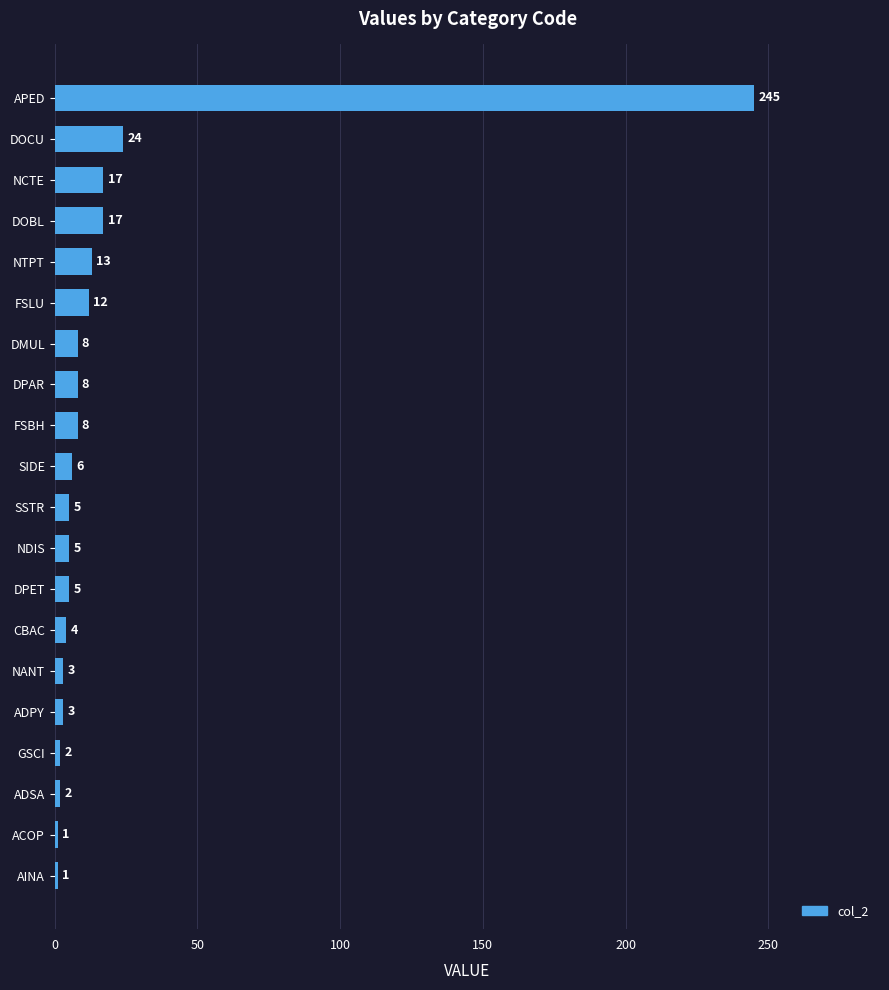

Is it true that the value at FSBH is 8?

True